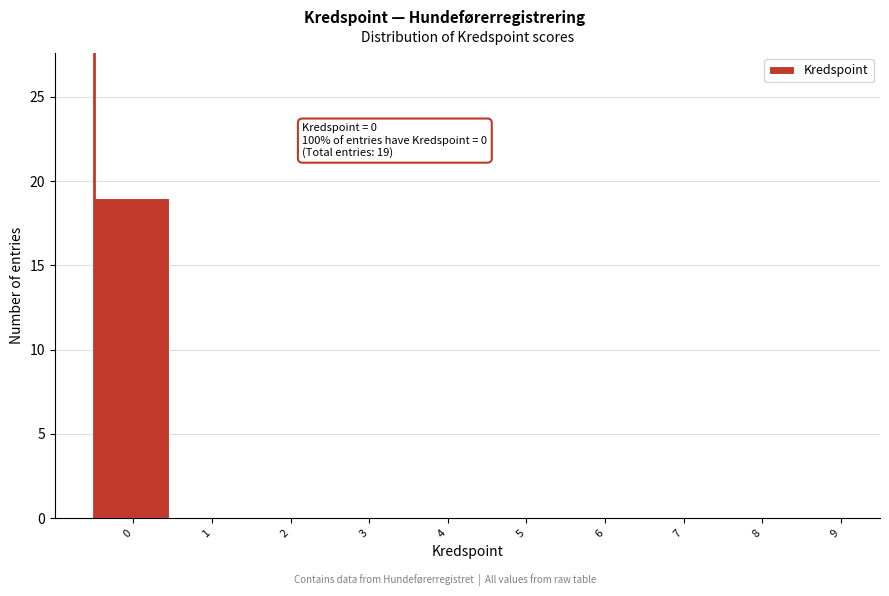

Reading left to right, list all the values displayed in this chart.

0=19	1=0	2=0	3=0	4=0	5=0	6=0	7=0	8=0	9=0